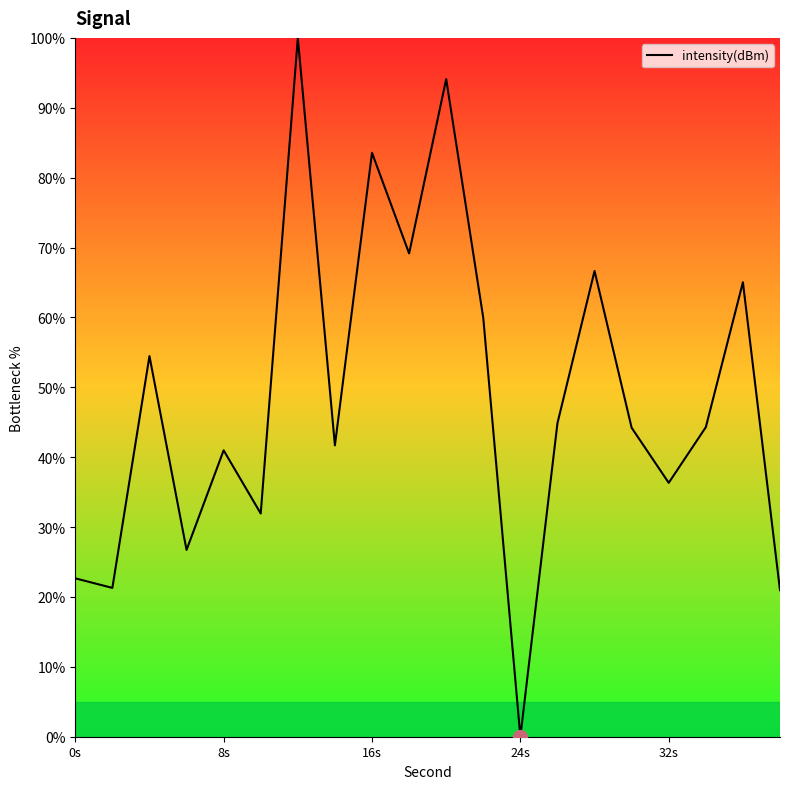

What is the maximum value shown in the chart?

100.0